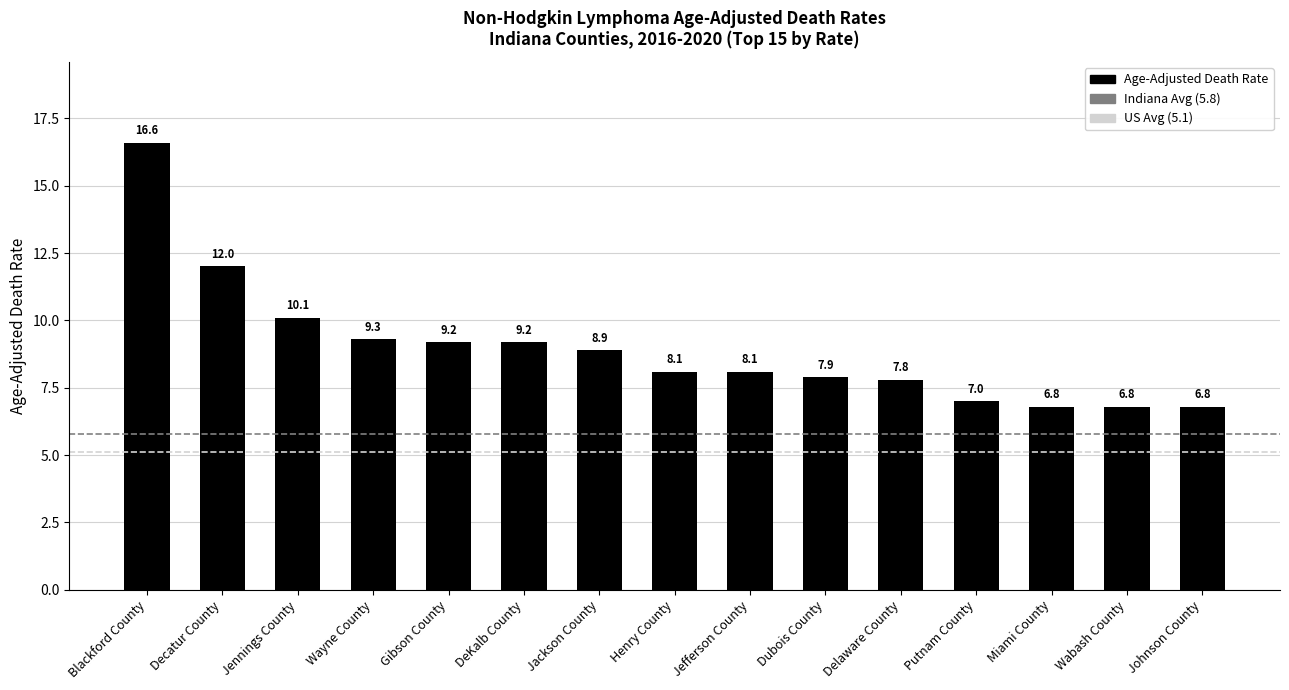

The chart shows a value of 10.1 at Jennings County. True or false?

True